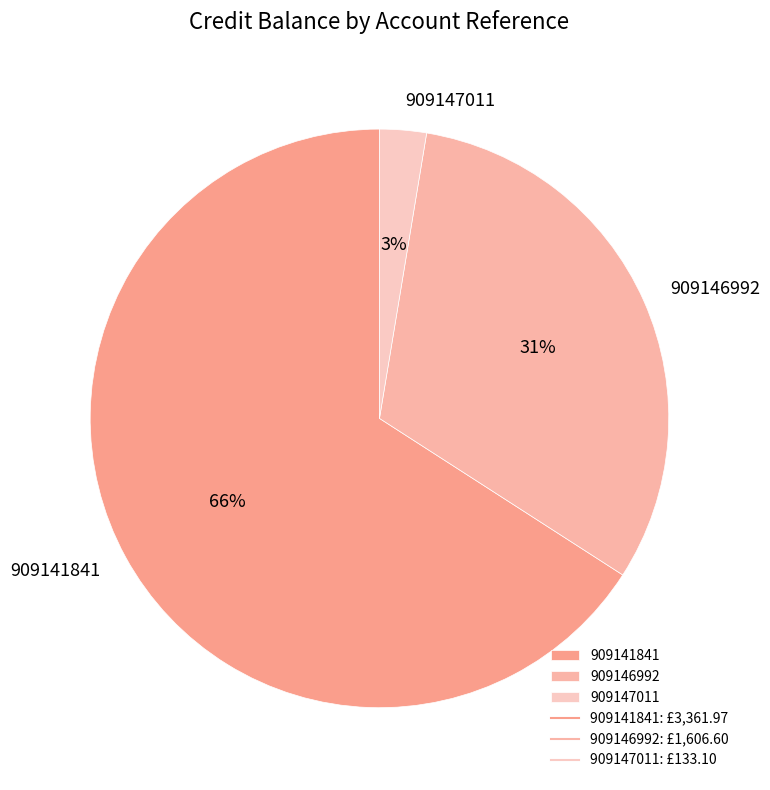

Do 909141841 and 909146992 together represent more than half of the pie?

Yes